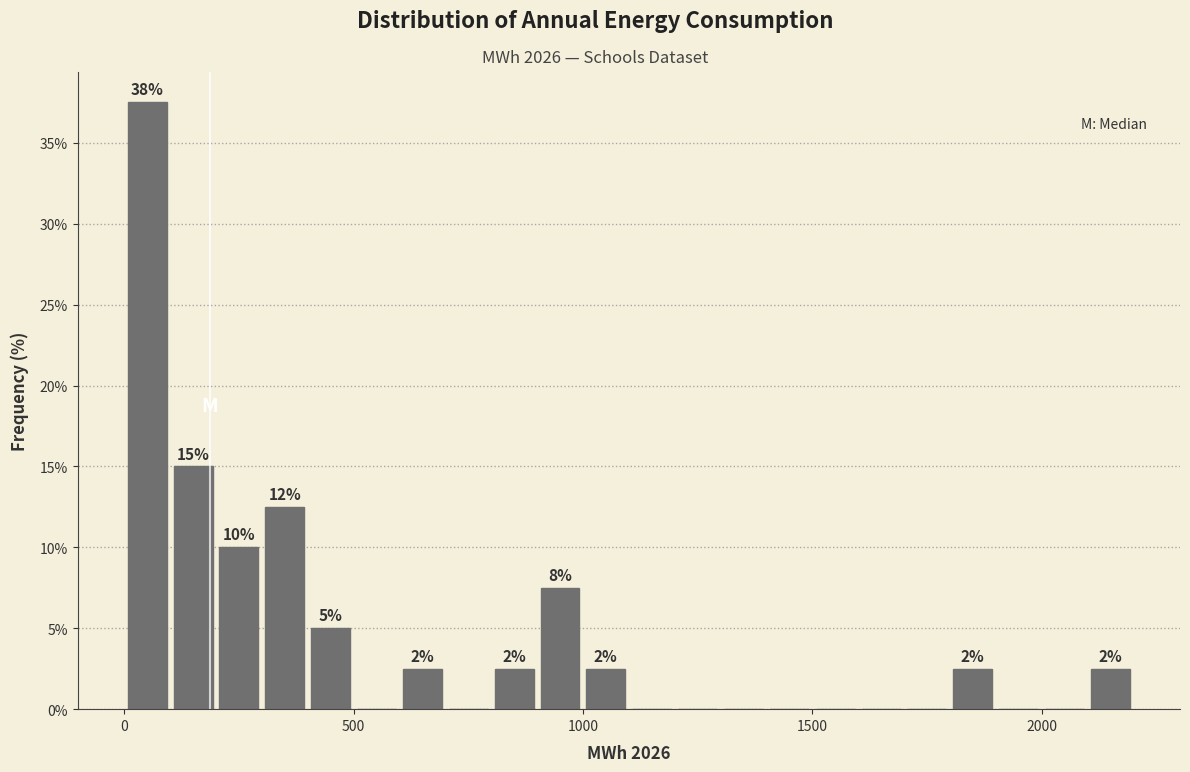

Around what value on the x-axis is the tallest bar? Give the approximate position of its centre, as read against the axis.

50